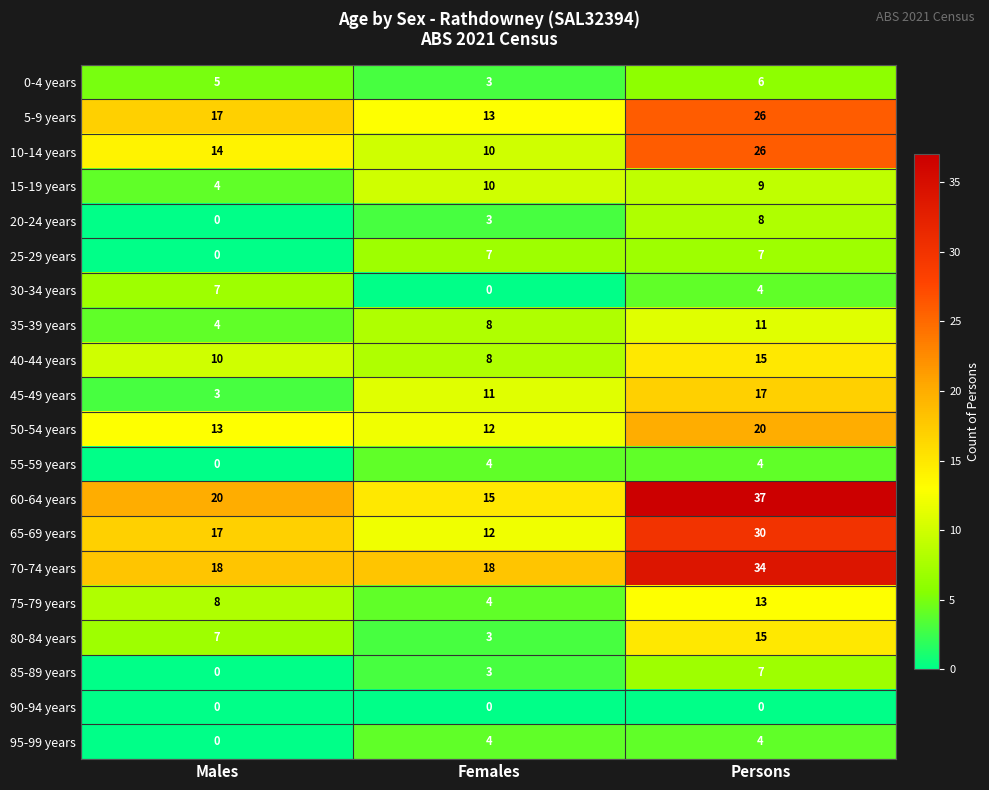

The 55-59 years series shows 4 at Females. True or false?

True